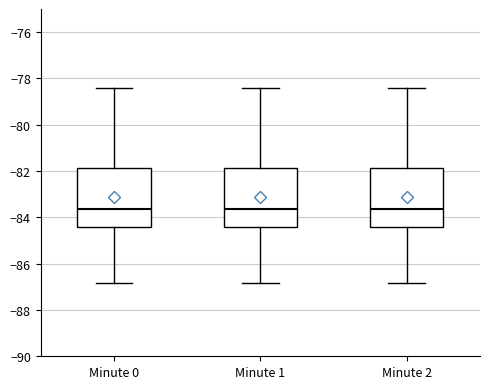

Reading left to right, read every box against the y-axis: the position of its median line, the range the box covers, and the ends of its whiskers. The values are not printed on the chart, so give them approximately, as read against the axis.

Minute 0: median -83.6, box -84.4 to -81.8, whiskers -86.8 to -78.4
Minute 1: median -83.6, box -84.4 to -81.8, whiskers -86.8 to -78.4
Minute 2: median -83.6, box -84.4 to -81.8, whiskers -86.8 to -78.4